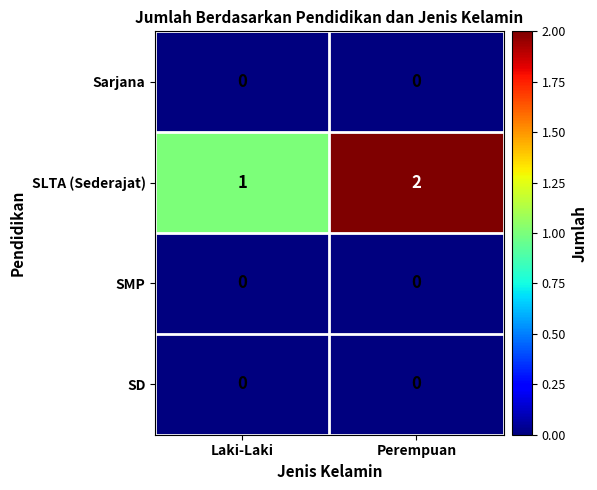

Which series has the largest total across all categories?

SLTA (Sederajat)